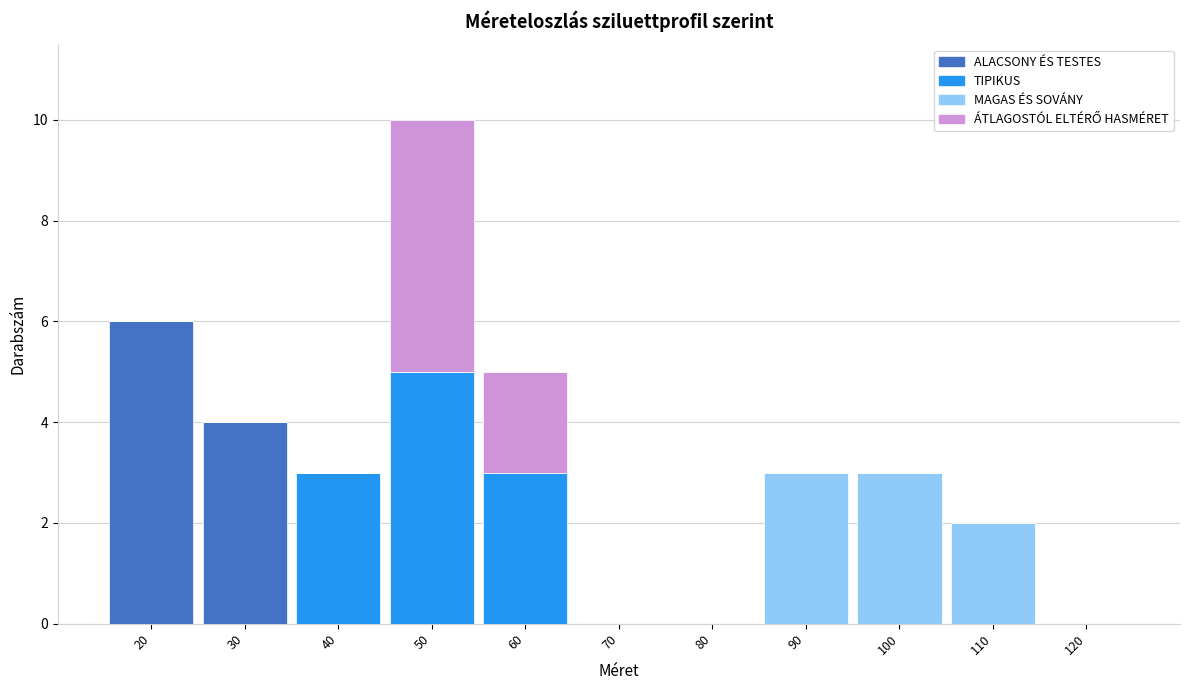

Is it true that ALACSONY ÉS TESTES equals 7 at 30?

False